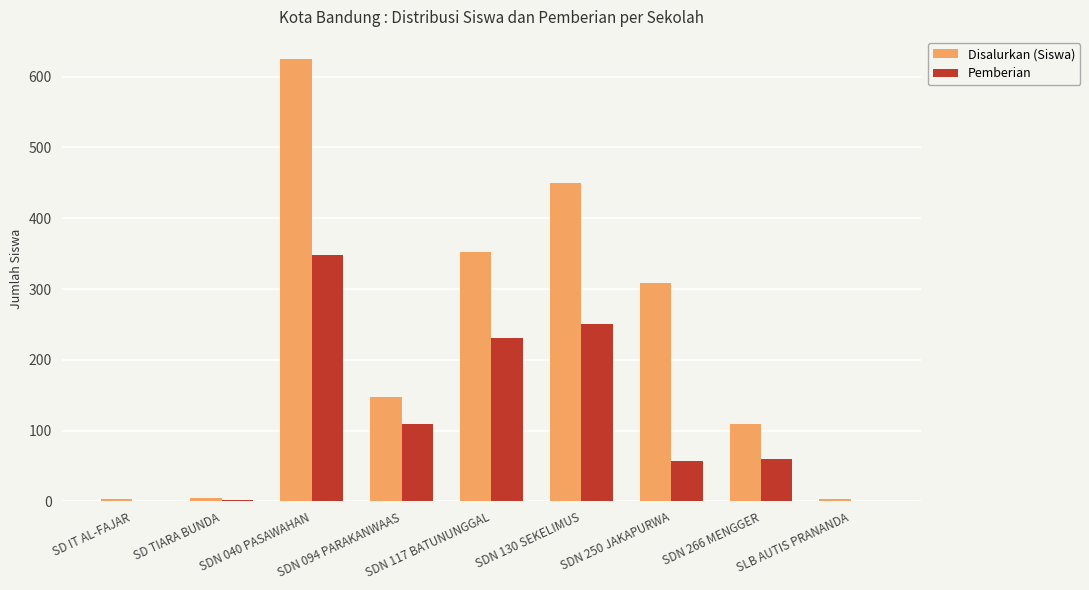

What are all the series names shown in the legend?

Disalurkan (Siswa), Pemberian